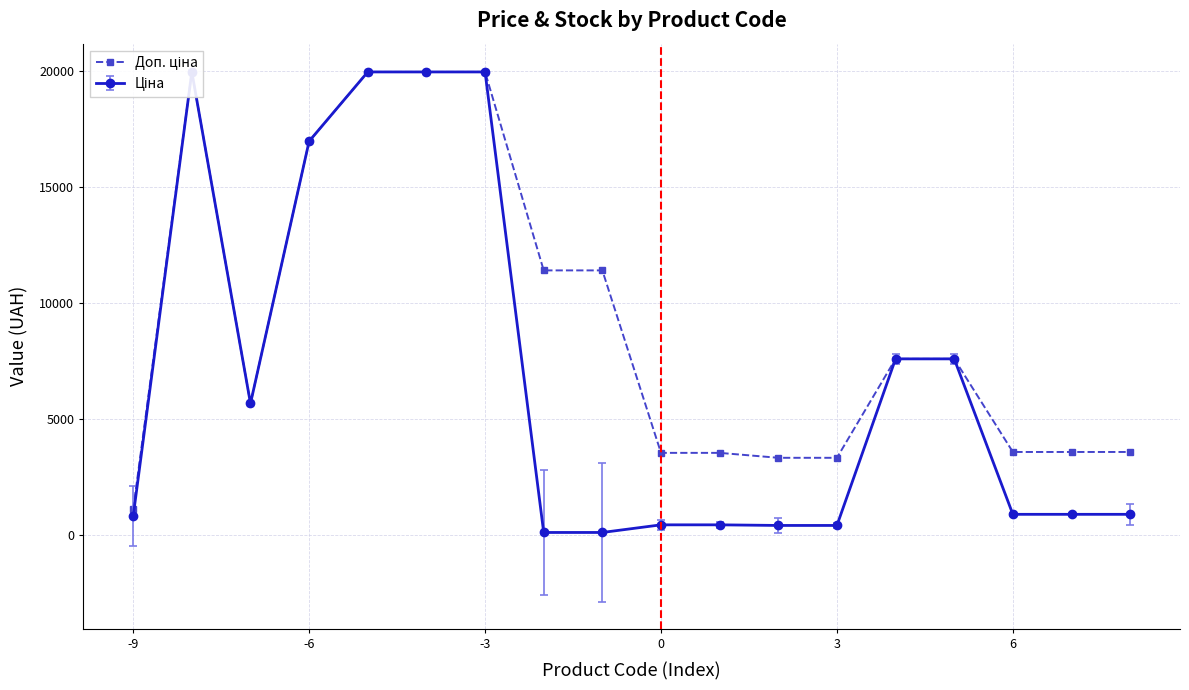

Is it true that the value at 17 is 3583.6?

True